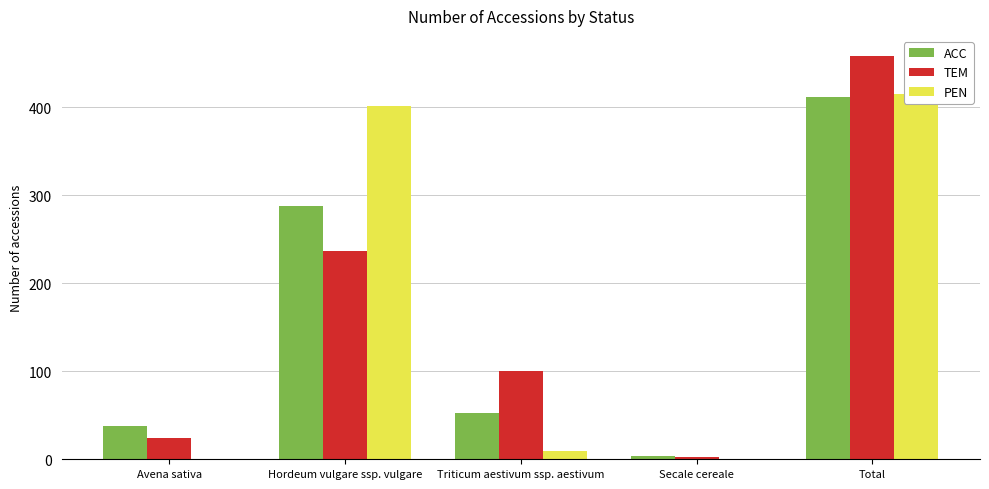

Which series has the widest spread of values?

TEM